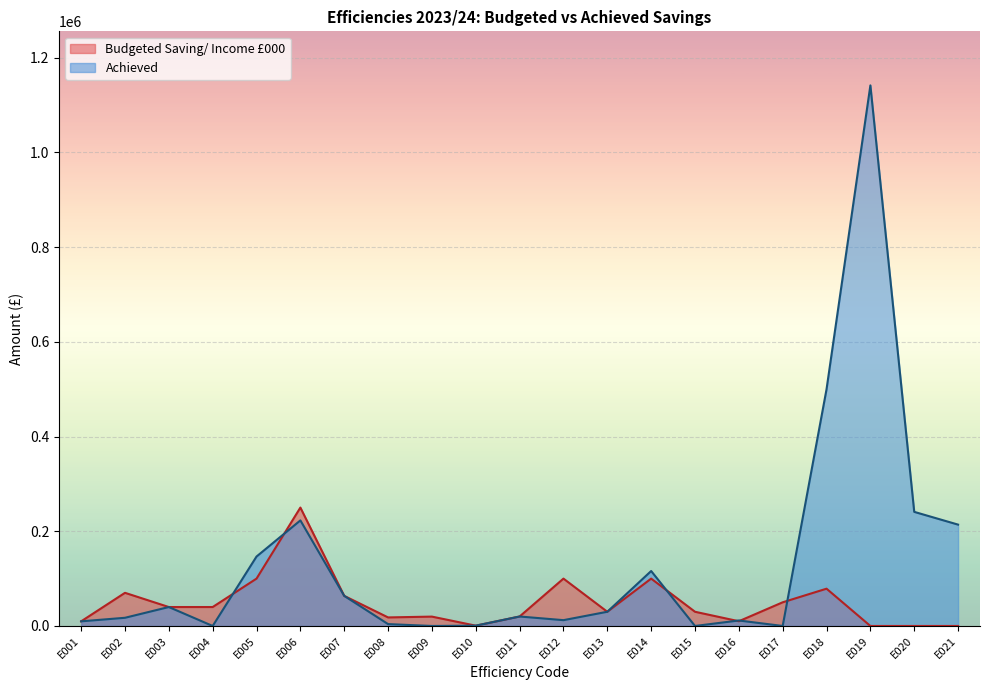

Which series has the largest total across all categories?

Achieved